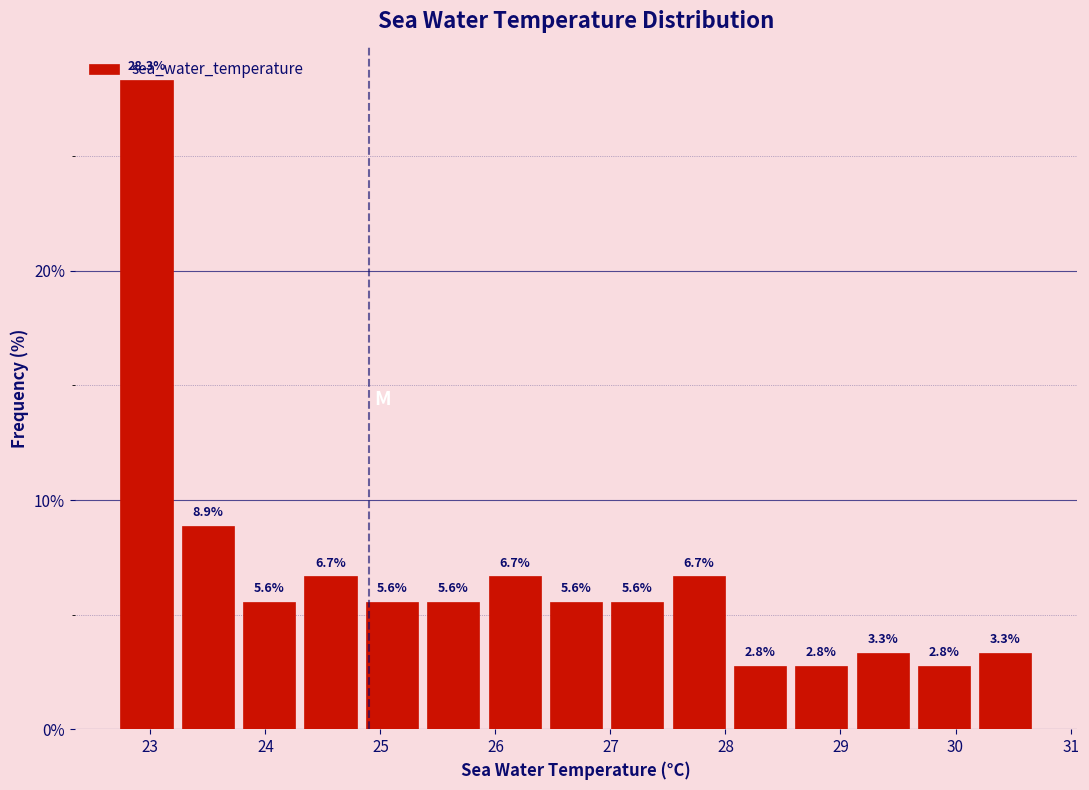

How tall is the bar that spans 30.2 to 30.7 on the x-axis? The bar edges are not printed on the chart, so give them approximately, as read against the axis.

3.3